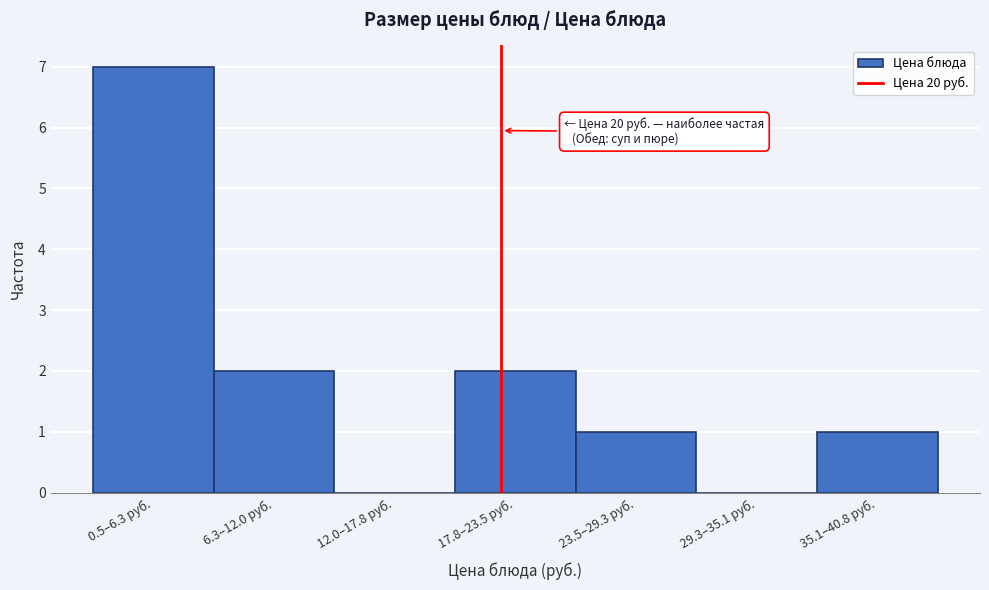

Reading left to right, extract all data points from this chart.

0.5–6.3 руб.=7	6.3–12.0 руб.=2	12.0–17.8 руб.=0	17.8–23.5 руб.=2	23.5–29.3 руб.=1	29.3–35.1 руб.=0	35.1–40.8 руб.=1